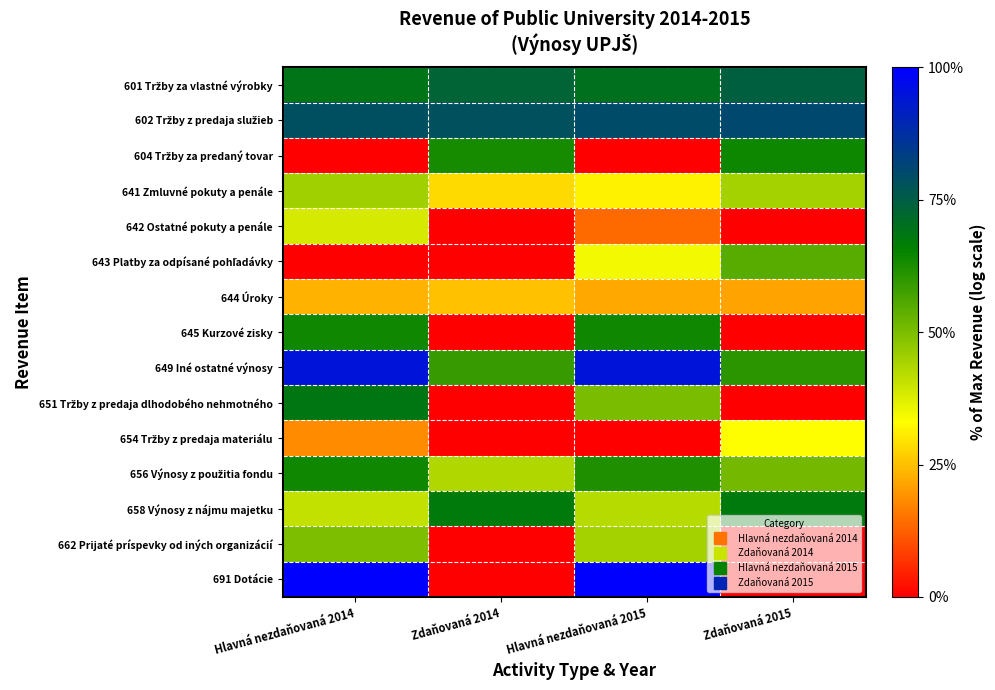

Between Hlavná nezdaňovaná 2015 and Zdaňovaná 2015, which series saw the biggest shift?

691 Dotácie